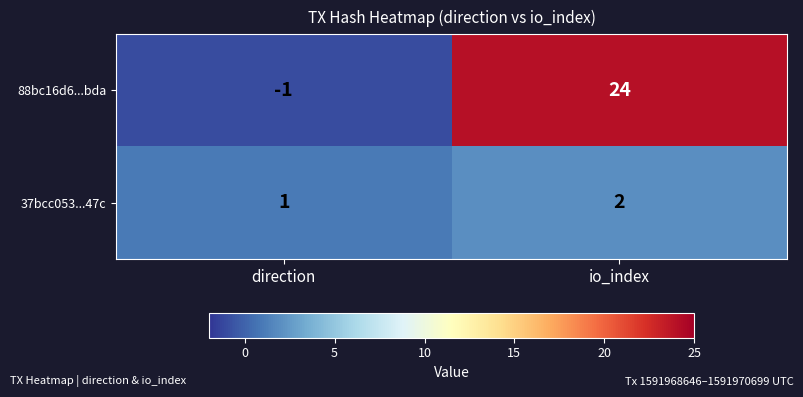

Is it true that 37bcc053...47c equals 3 at io_index?

False